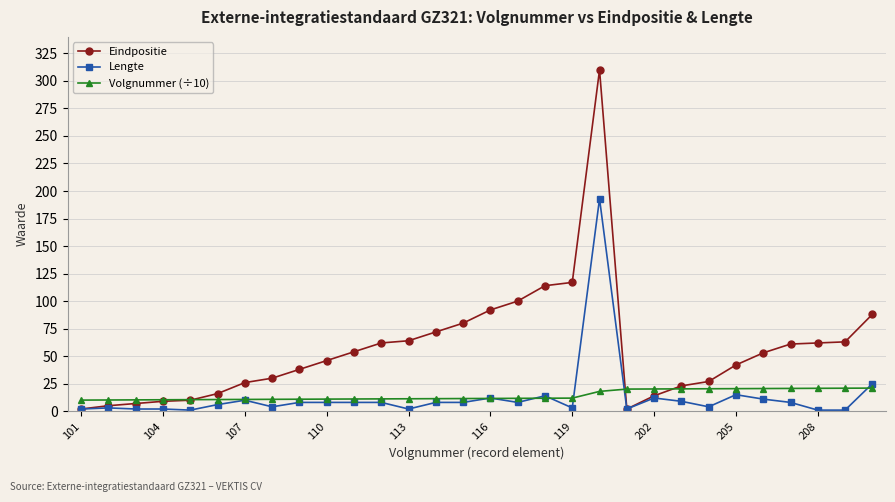

What is the value of the Lengte point at the 20th from the left?

193.0